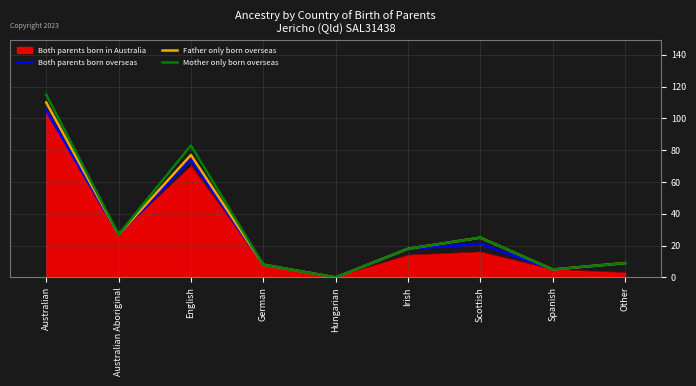

At which category does Father only born overseas reach its first local peak?

English